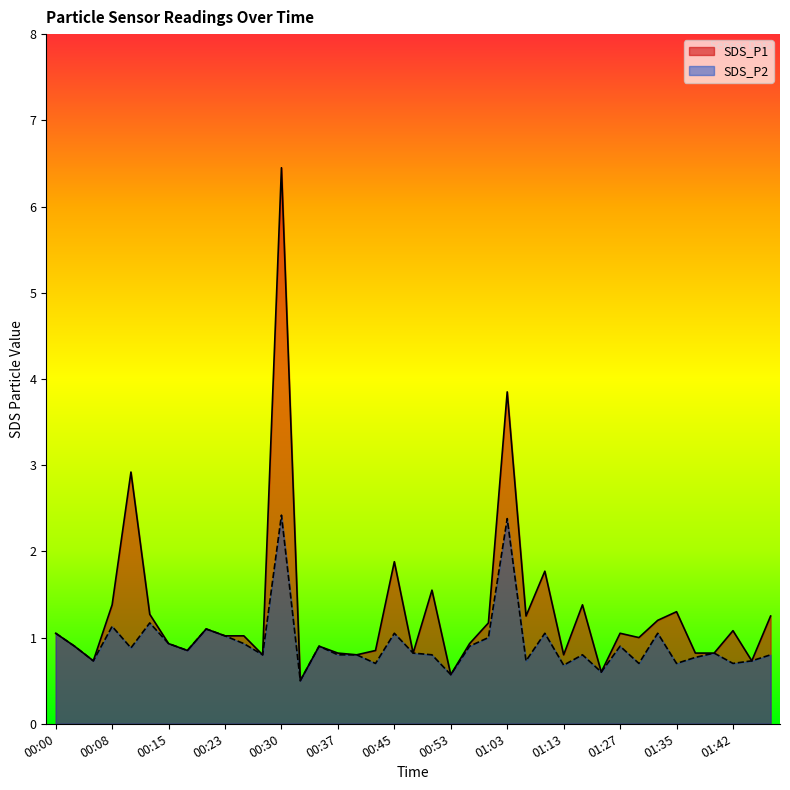

What is the difference between the second highest and minimum values in the SDS_P2 series?

1.9